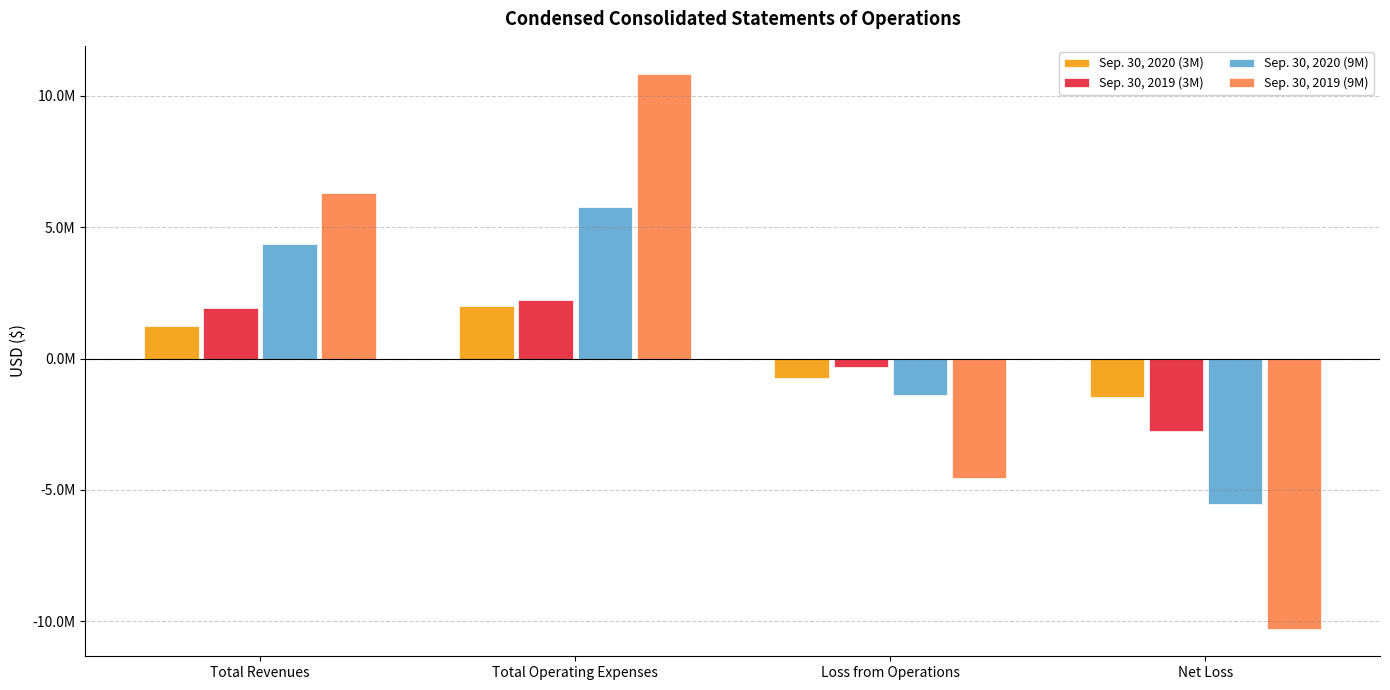

What is the label of the 3rd bar from the right?

Total Operating Expenses